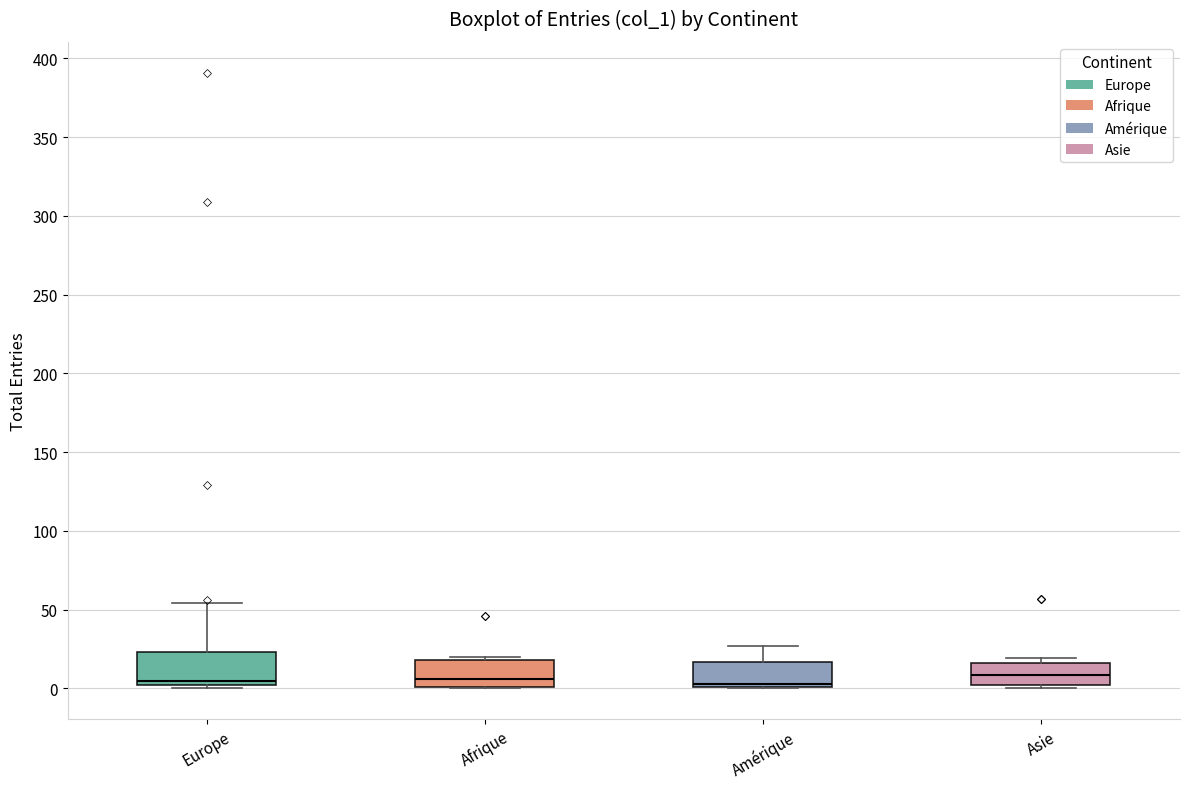

Reading left to right, read every box against the y-axis: the position of its median line, the range the box covers, and the ends of its whiskers. The values are not printed on the chart, so give them approximately, as read against the axis.

Europe: median 5, box 0 to 25, whiskers 0 (just below the box's lower edge) to 55
Afrique: median 5, box 0 to 20, whiskers 0 to 20 (just above the box's upper edge)
Amérique: median 5, box 0 to 15, whiskers 0 to 25
Asie: median 10, box 0 to 15, whiskers 0 (just below the box's lower edge) to 20